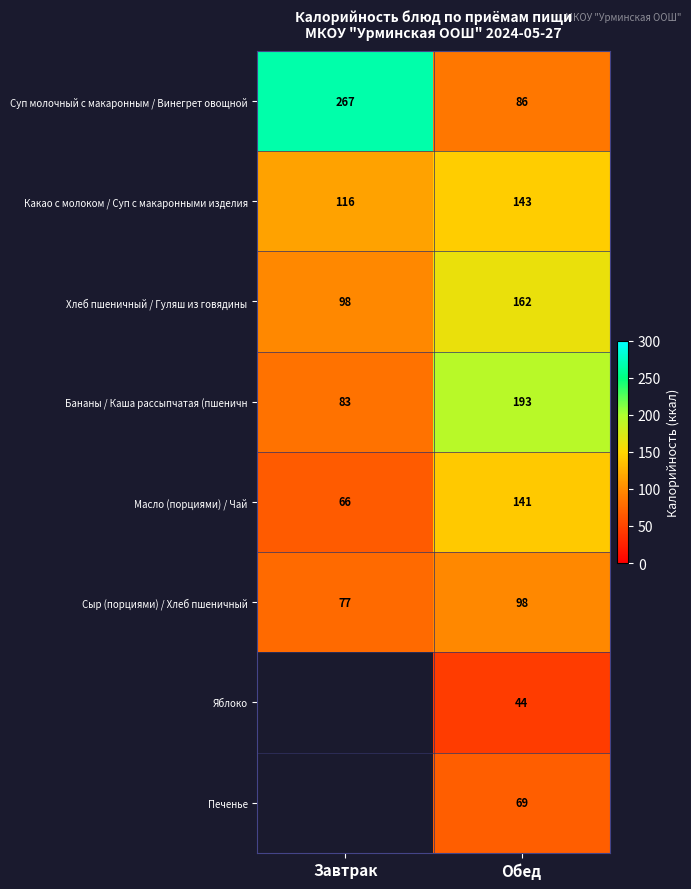

What is the difference between the maximum and minimum values in the Суп молочный с макаронным / Винегрет овощной series?

181